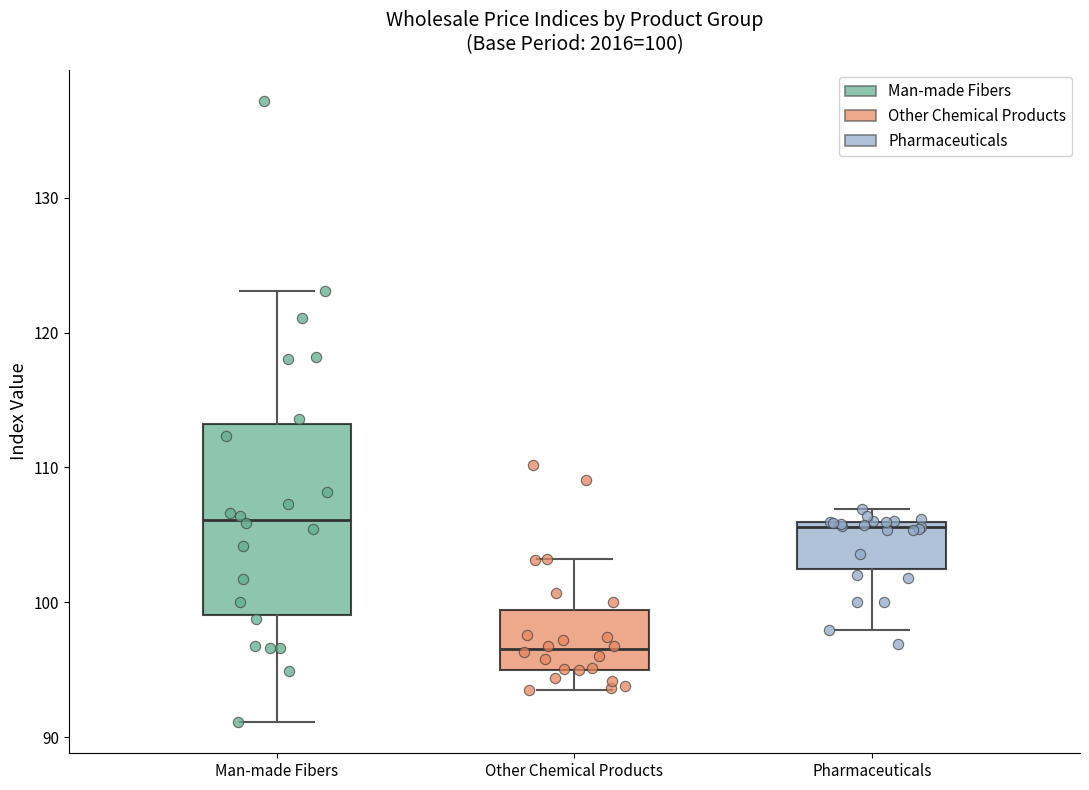

Comparing the boxes themselves (not the whiskers), which one is the tallest?

Man-made Fibers